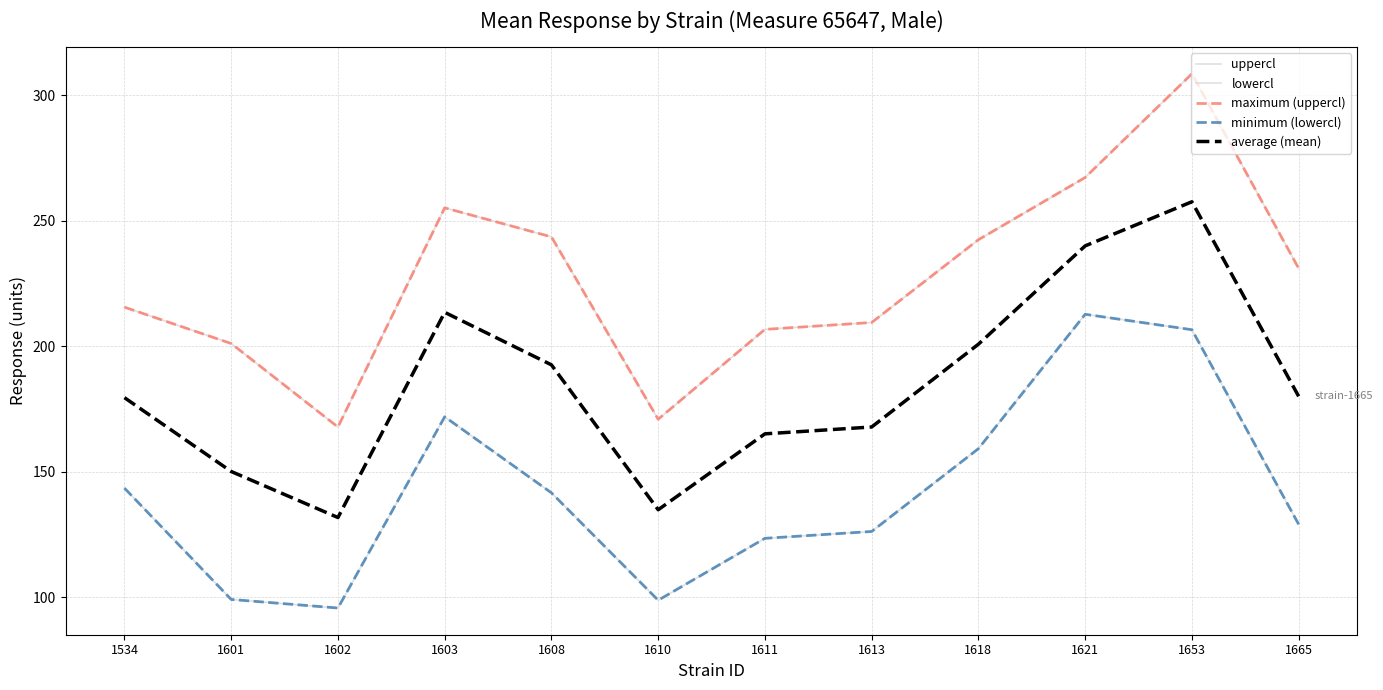

The lowercl series shows 87.2 at 1665. True or false?

False